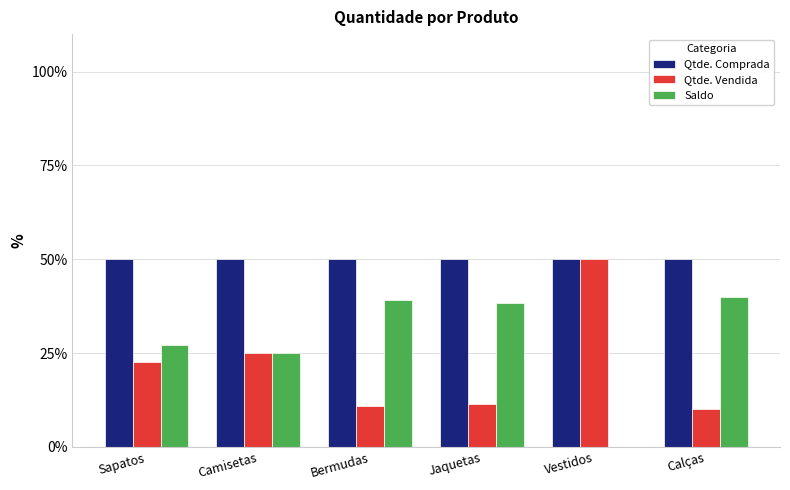

What is the total value across all series at Camisetas?

100.0